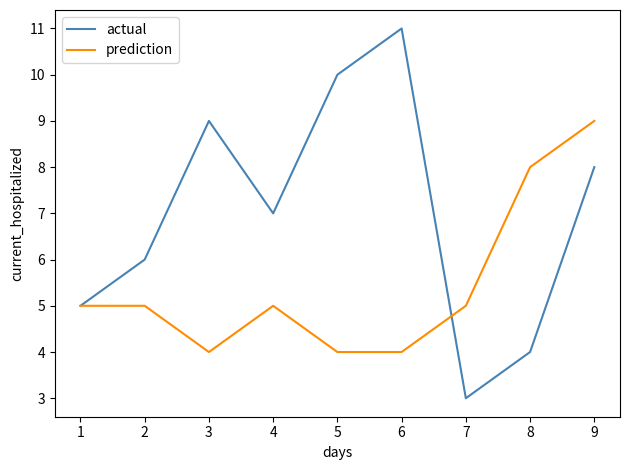

The actual series shows 9 at 3. True or false?

True